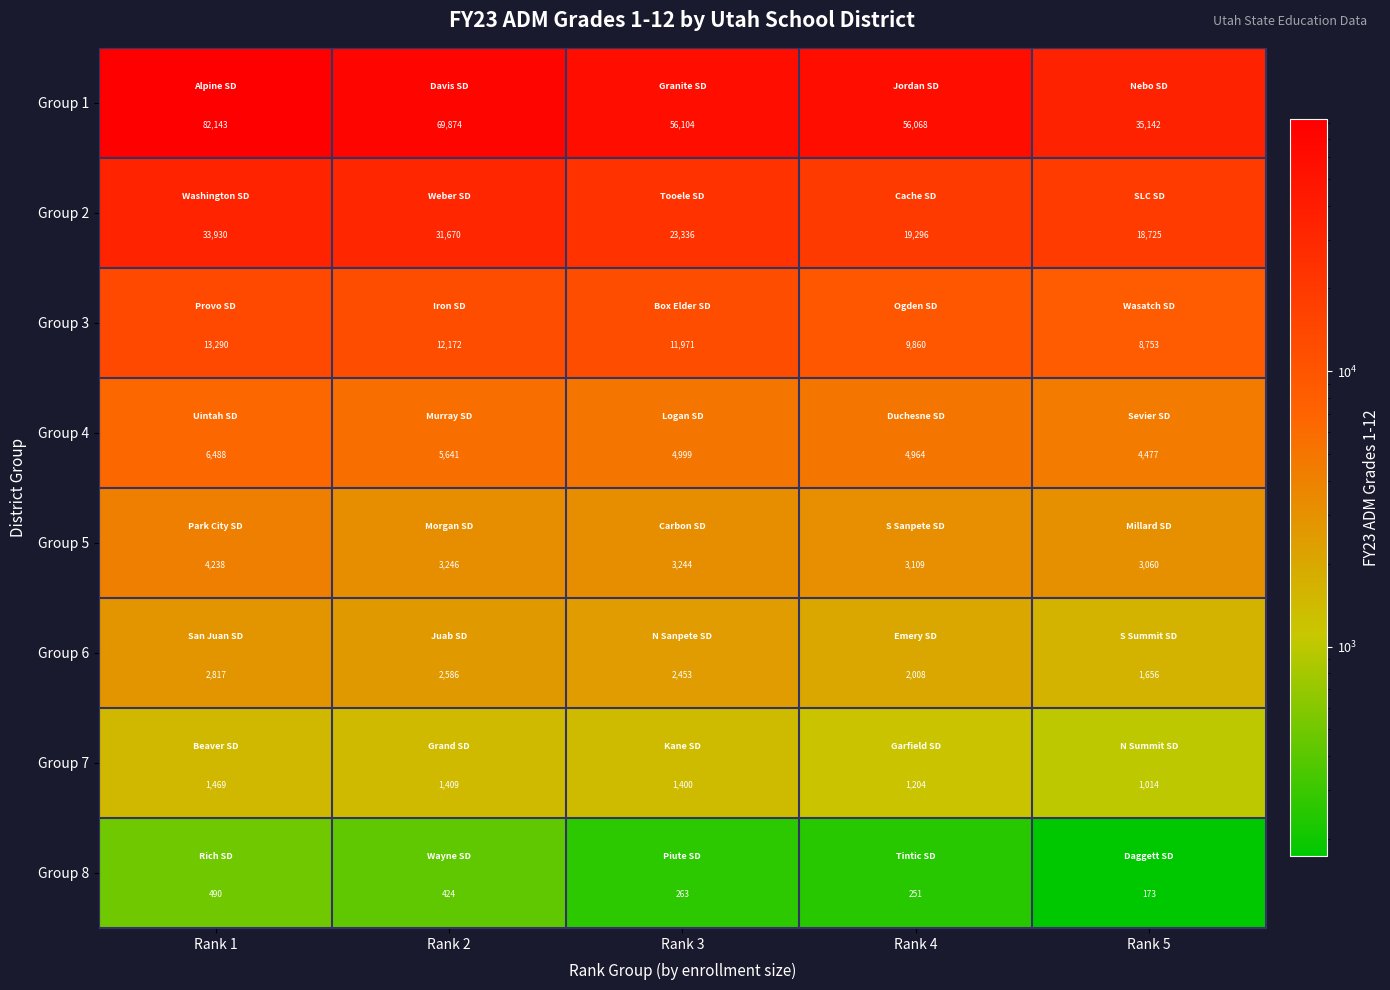

How many distinct data groups are displayed?

8